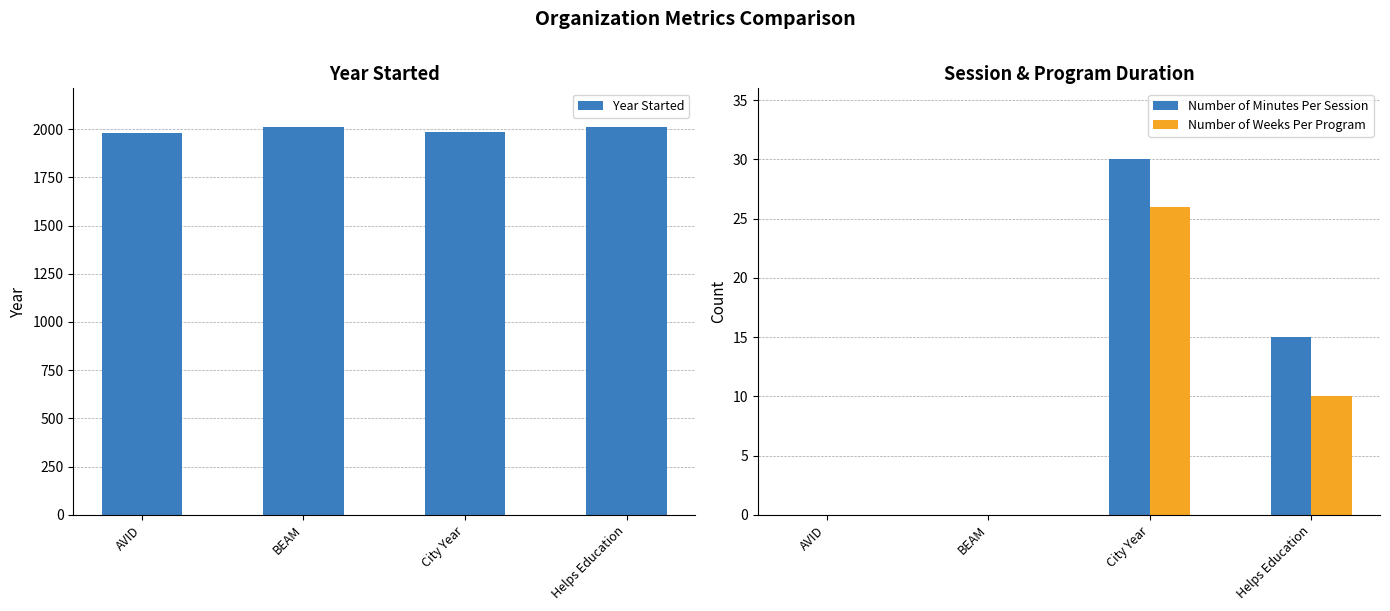

What is the label of the 3rd bar from the right?

BEAM